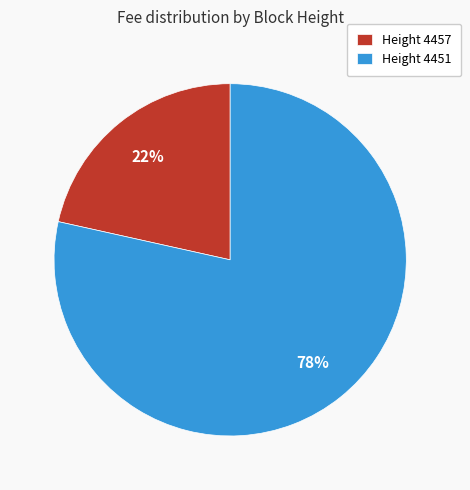

To the nearest percent, what is the combined percentage of Height 4457 and Height 4451?

100%